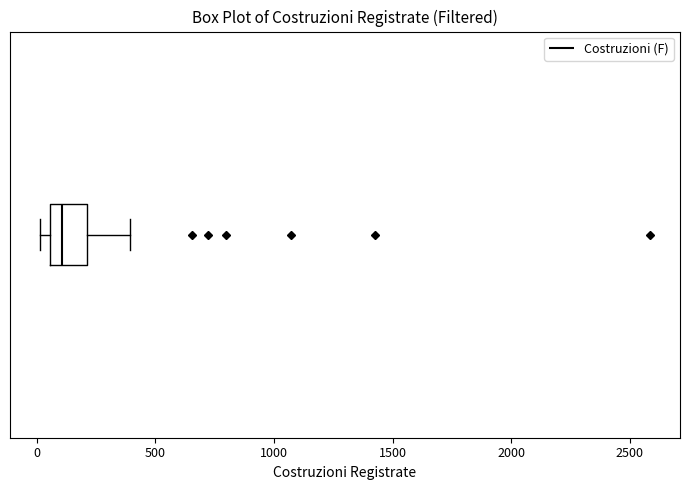

Transcribe this box plot: give where the median line is, the range the box spans, and where the two whiskers end, as read against the x-axis. The values are not printed on the chart, so give them approximately, as read against the axis.

median 100, box 50 to 200, whiskers 0 to 400